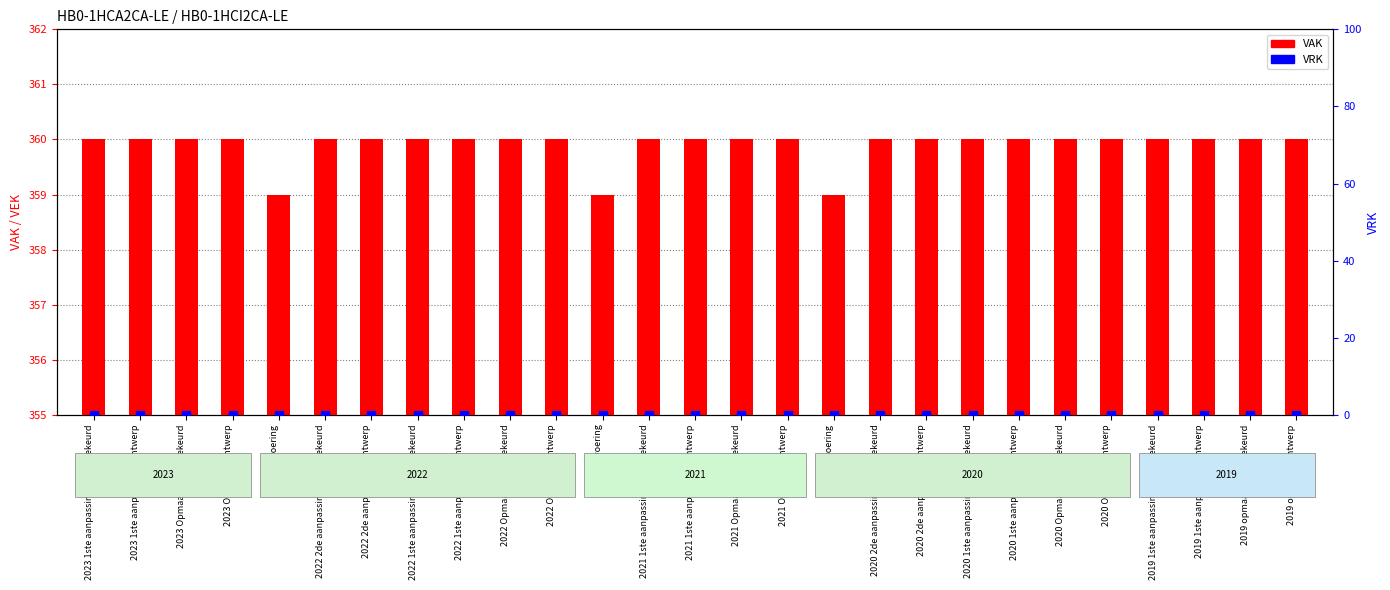

Which series contains the highest Y value?

VAK